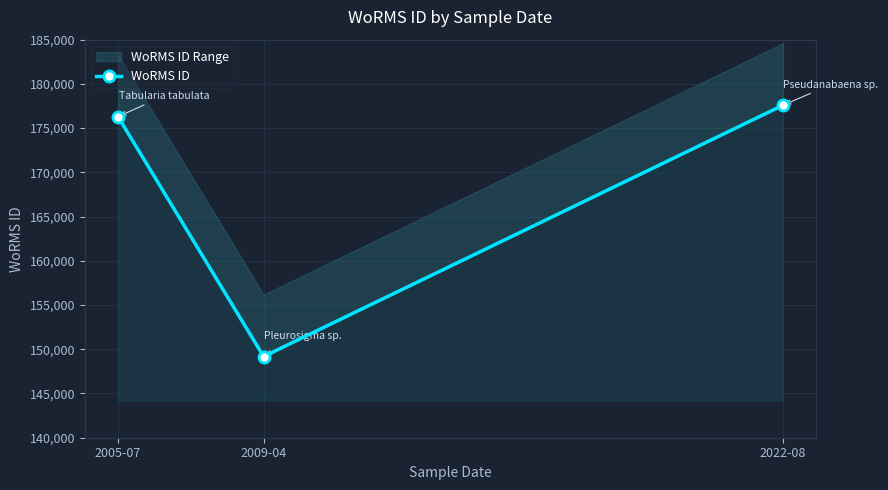

What is the difference between the values at 2005-07 and 2009-04?

27113